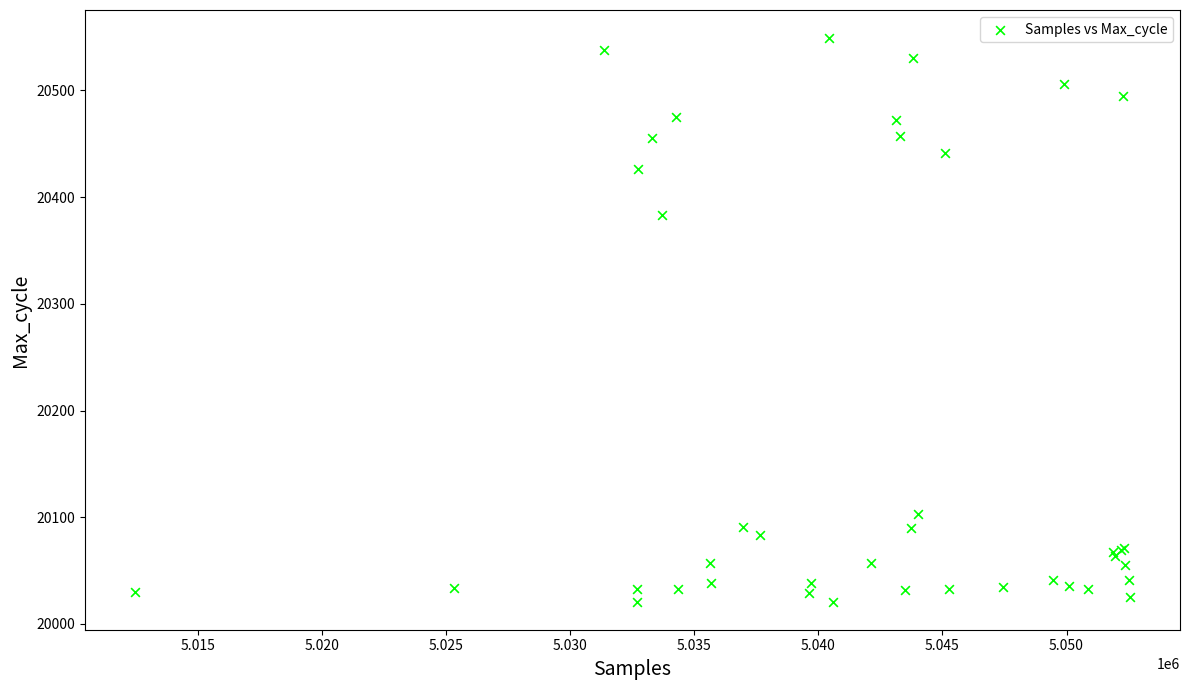

What Y value in the scatter plot is closest to 20285?

20383